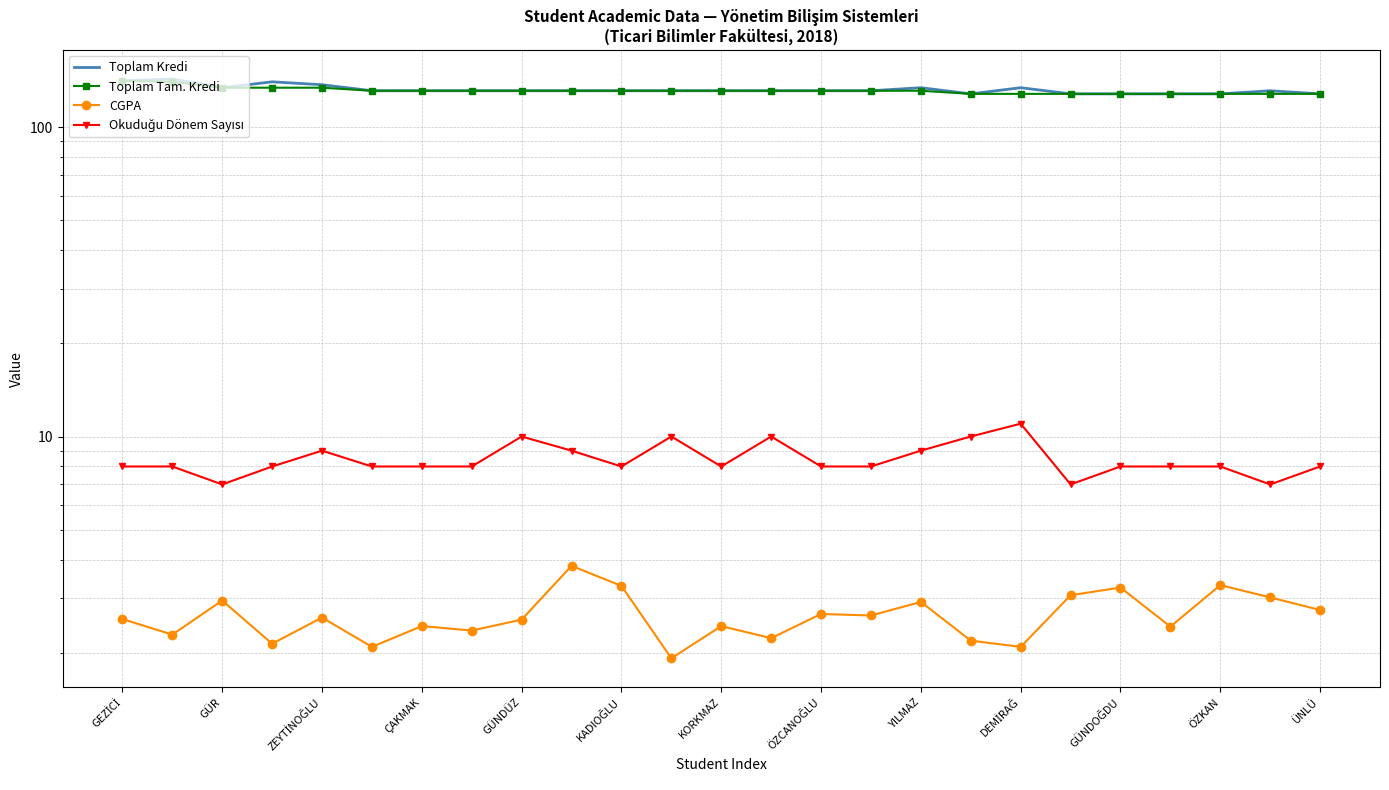

What is the sum of the Toplam Kredi values at 21 and GÜNDOĞDU?

259.0